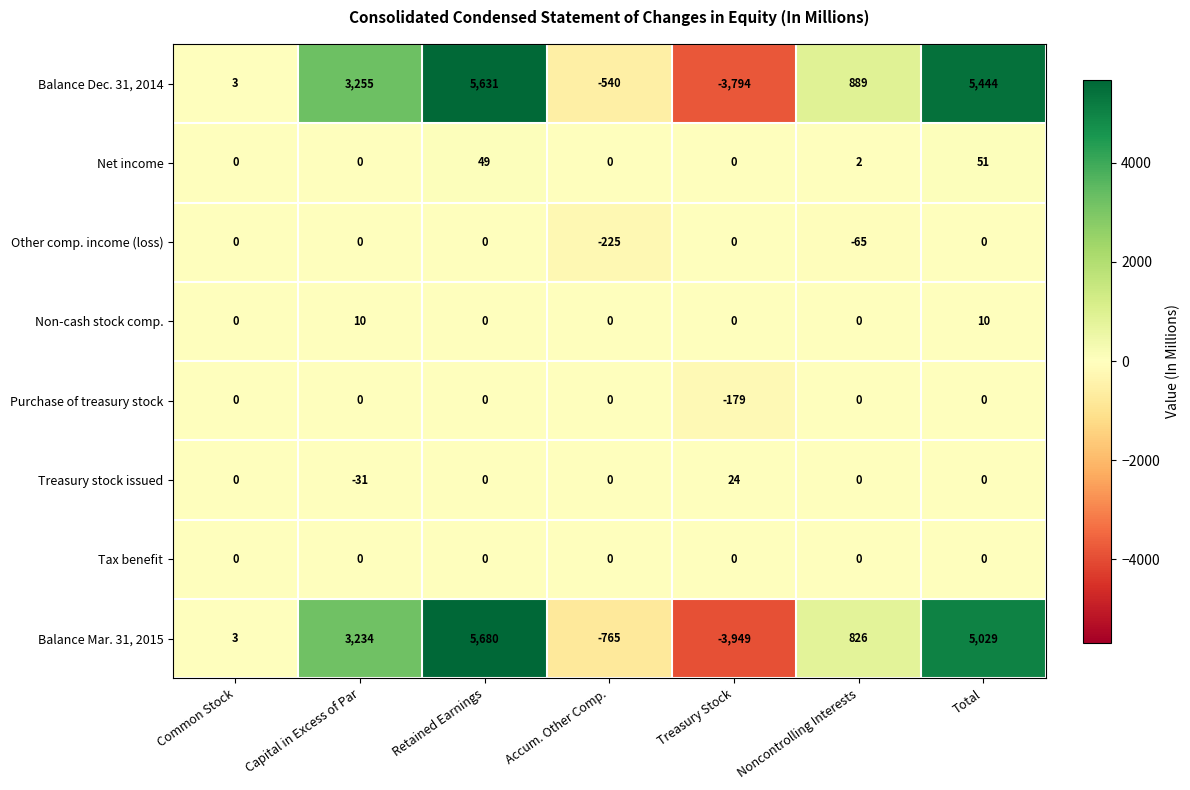

Is it true that Balance Dec. 31, 2014 equals 1739 at Capital in Excess of Par?

False